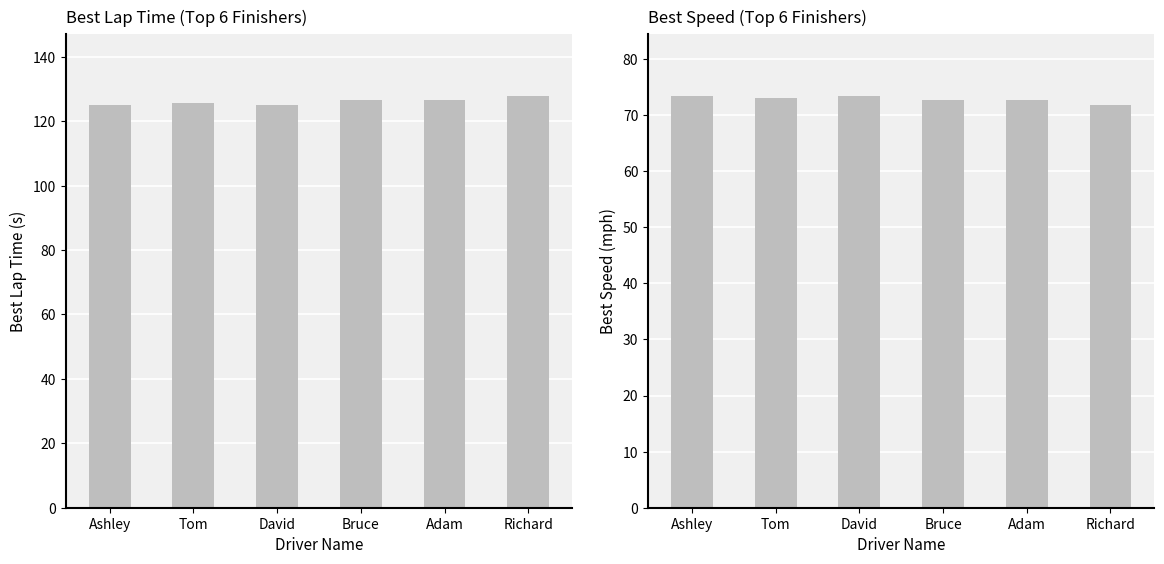

Rank the categories by Best Lap time value from highest to lowest.

Richard, Bruce, Adam, Tom, Ashley, David